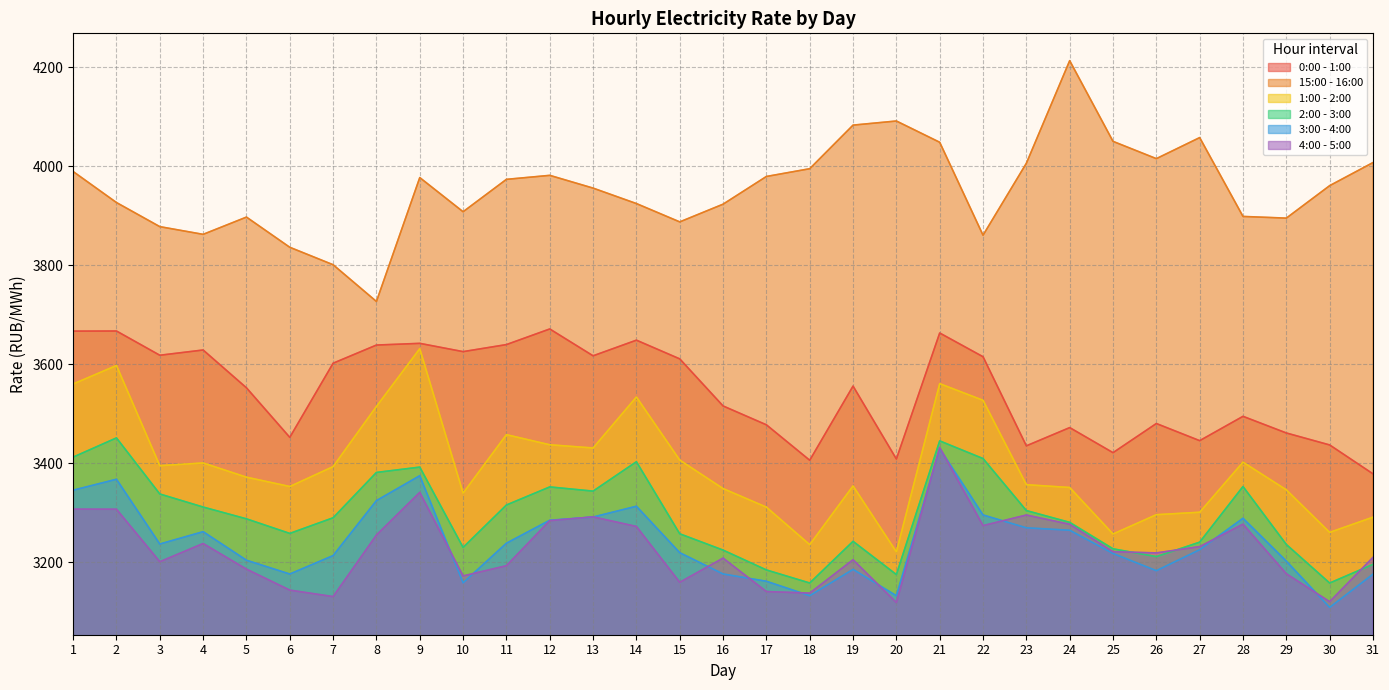

The 0:00 - 1:00 series shows 3494.5 at 28. True or false?

True